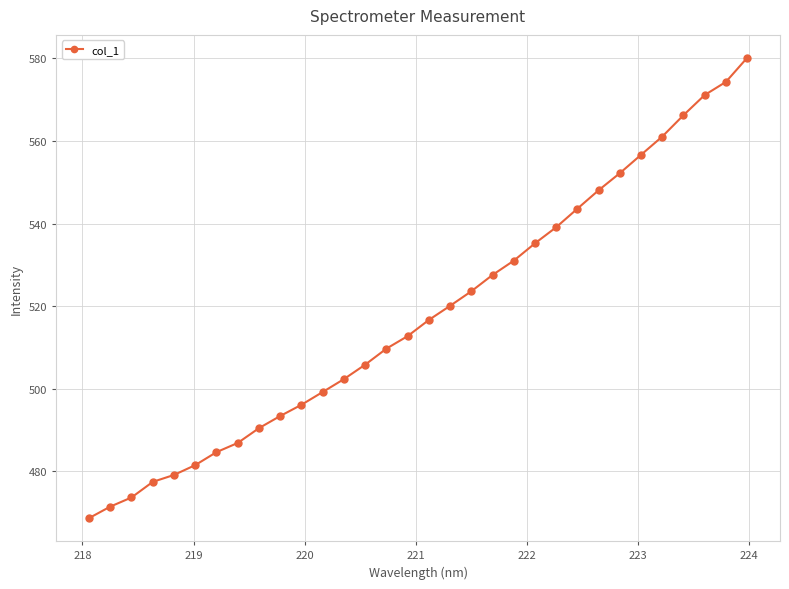

What is the value of the 9th point from the left?

490.5